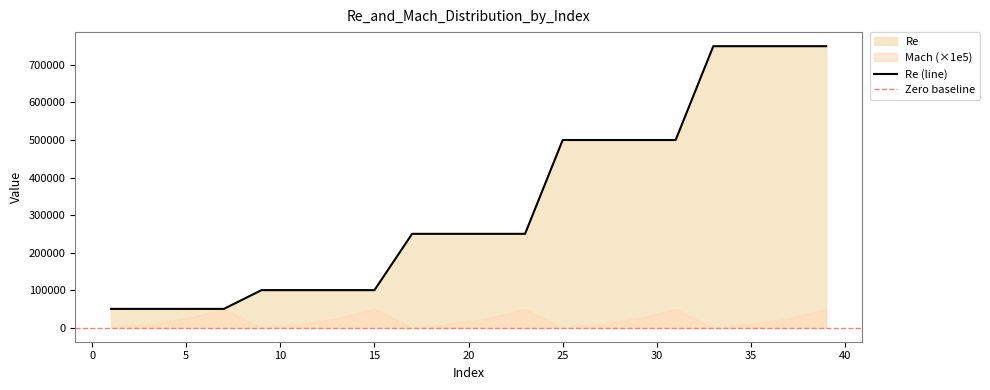

Approximately how many times larger is the value at 1 compared to 7?

1.0